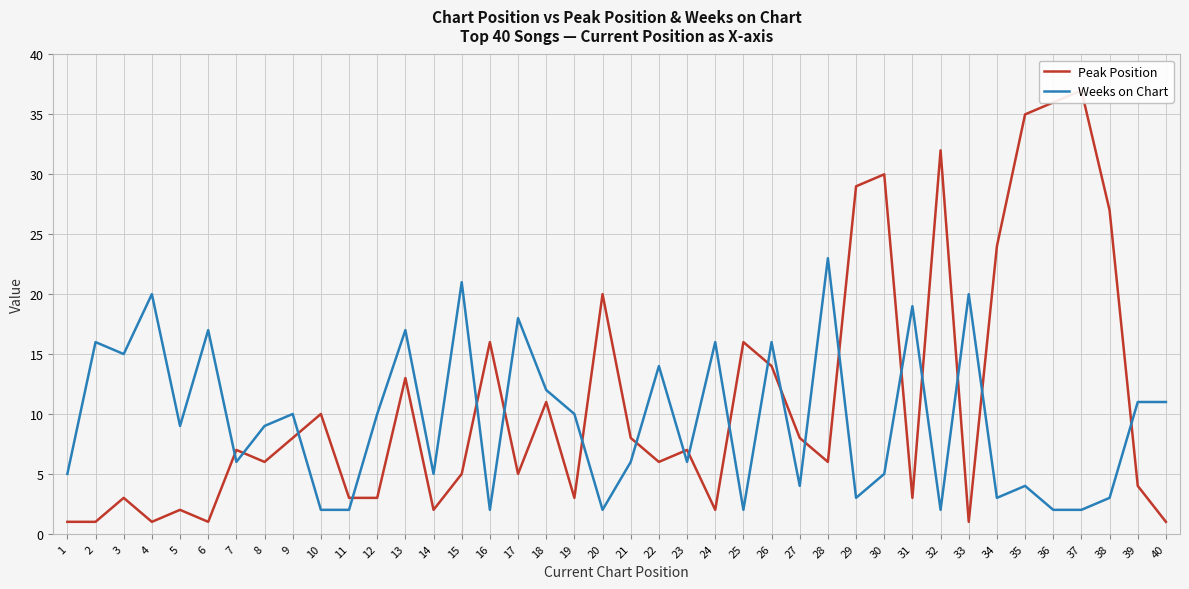

Where is the first local maximum for Weeks on Chart?

2